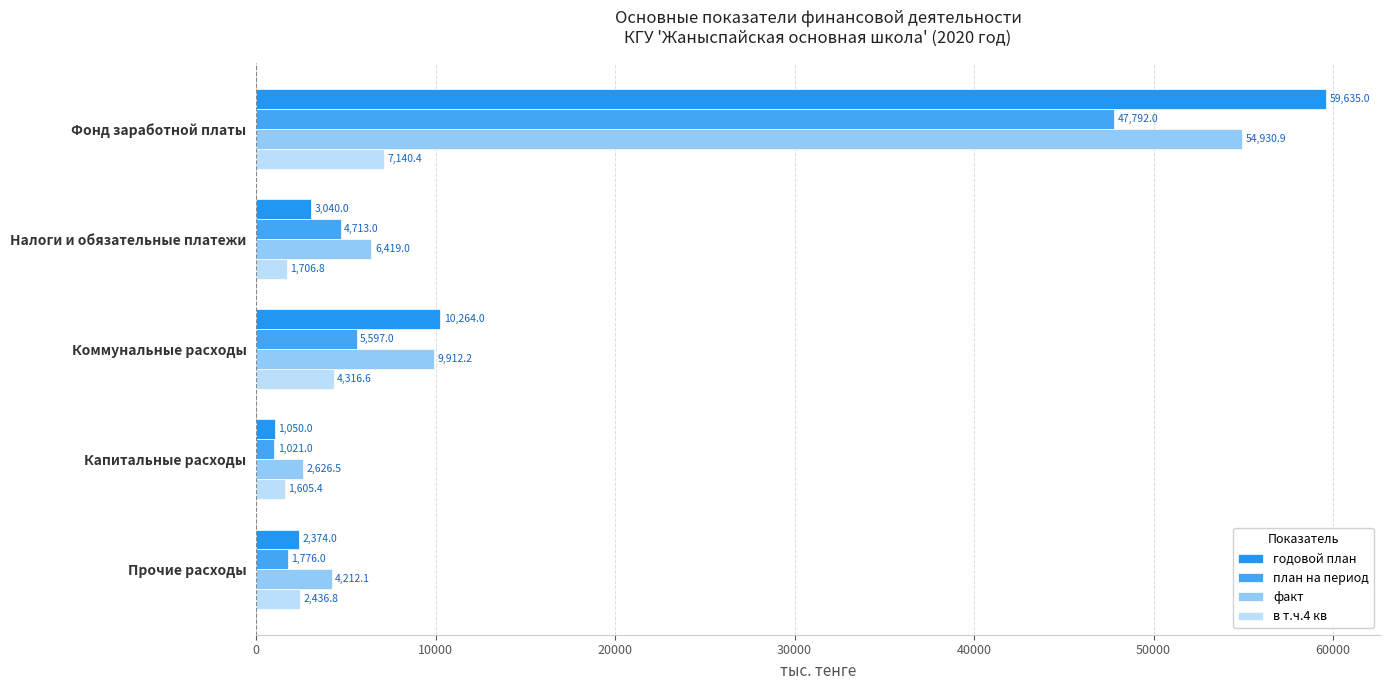

What is the sum of all годовой план values?

76363.0